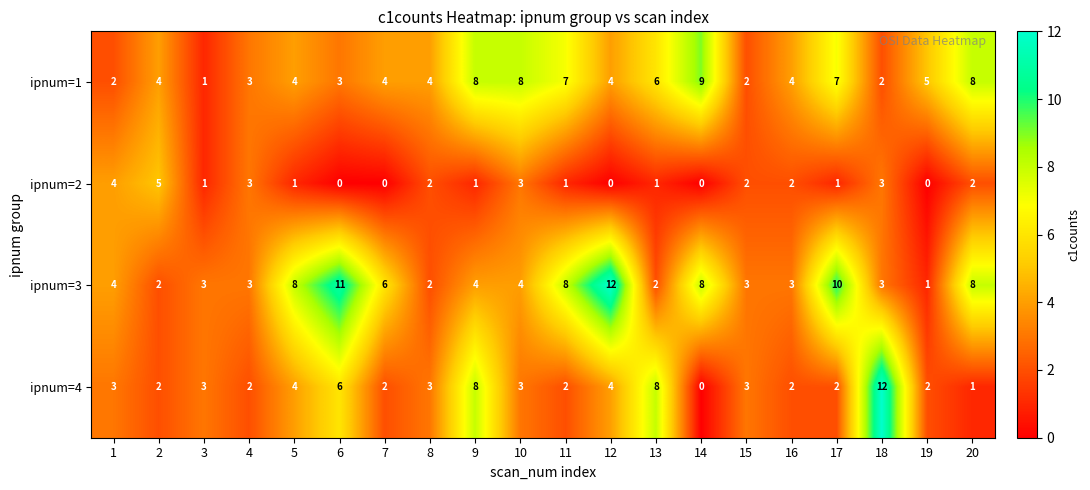

What is the greatest value displayed?

12